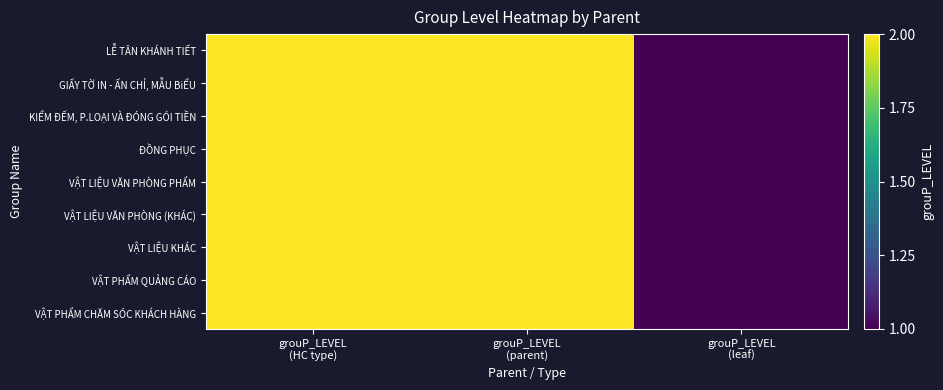

What is the minimum value shown in the chart?

1